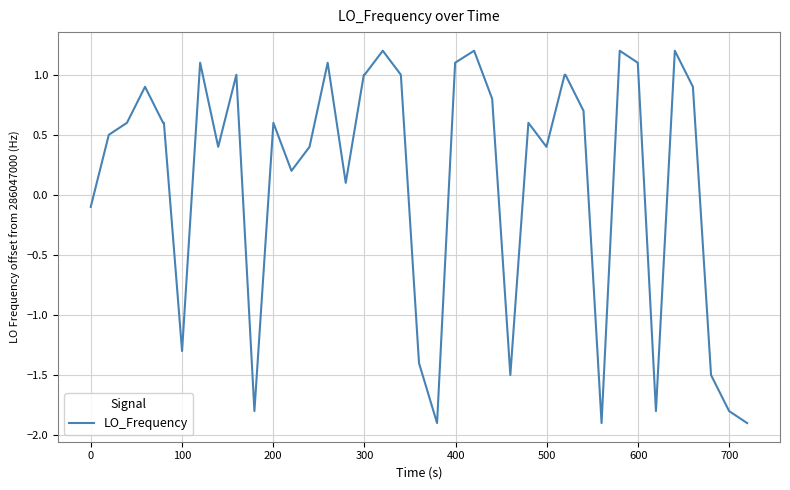

What is the difference between the maximum and minimum values?

3.1